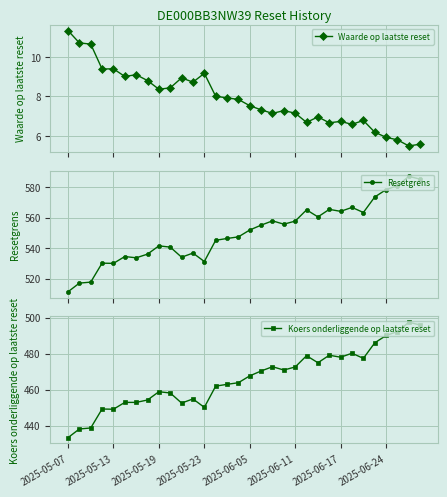

How many values in the Resetgrens series exceed 551?

16